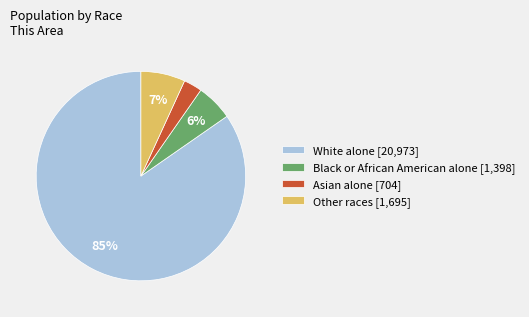

How many segments does this pie chart have?

4